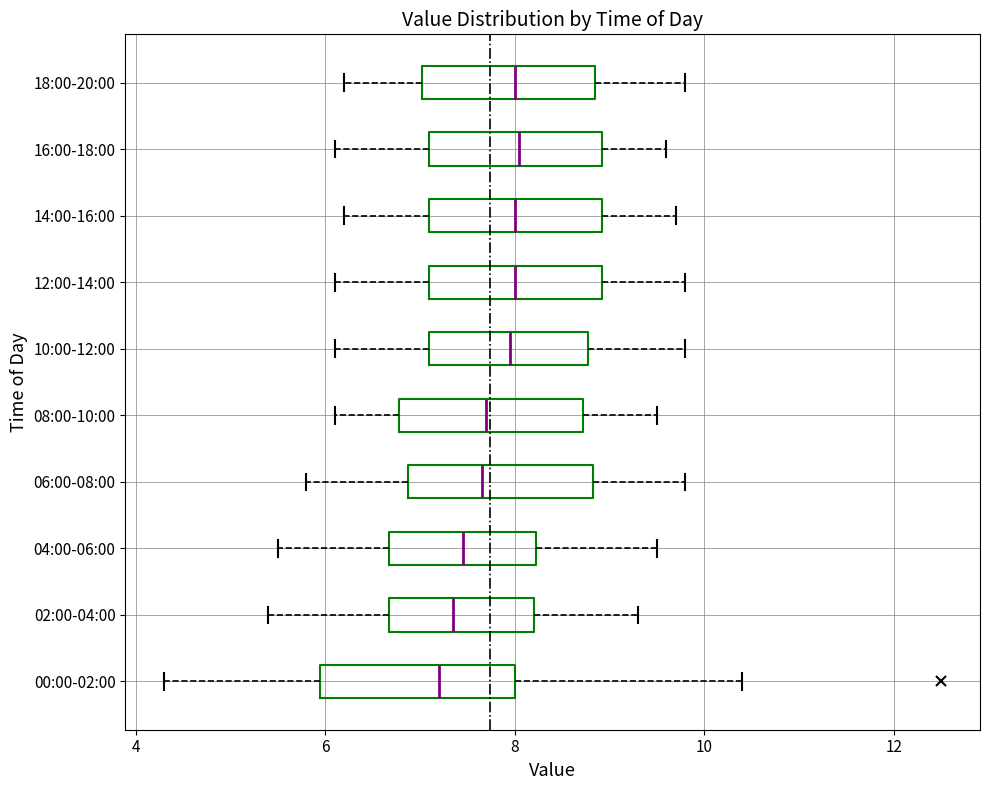

Reading bottom to top, read every box against the x-axis: the position of its median line, the range the box covers, and the ends of its whiskers. The values are not printed on the chart, so give them approximately, as read against the axis.

00:00-02:00: median 7.2, box 6.0 to 8.0, whiskers 4.4 to 10.4
02:00-04:00: median 7.4, box 6.6 to 8.2, whiskers 5.4 to 9.4
04:00-06:00: median 7.4, box 6.6 to 8.2, whiskers 5.6 to 9.6
06:00-08:00: median 7.6, box 6.8 to 8.8, whiskers 5.8 to 9.8
08:00-10:00: median 7.8, box 6.8 to 8.8, whiskers 6.2 to 9.6
10:00-12:00: median 8.0, box 7.2 to 8.8, whiskers 6.2 to 9.8
12:00-14:00: median 8.0, box 7.2 to 9.0, whiskers 6.2 to 9.8
14:00-16:00: median 8.0, box 7.2 to 9.0, whiskers 6.2 to 9.8
16:00-18:00: median 8.0, box 7.2 to 9.0, whiskers 6.2 to 9.6
18:00-20:00: median 8.0, box 7.0 to 8.8, whiskers 6.2 to 9.8